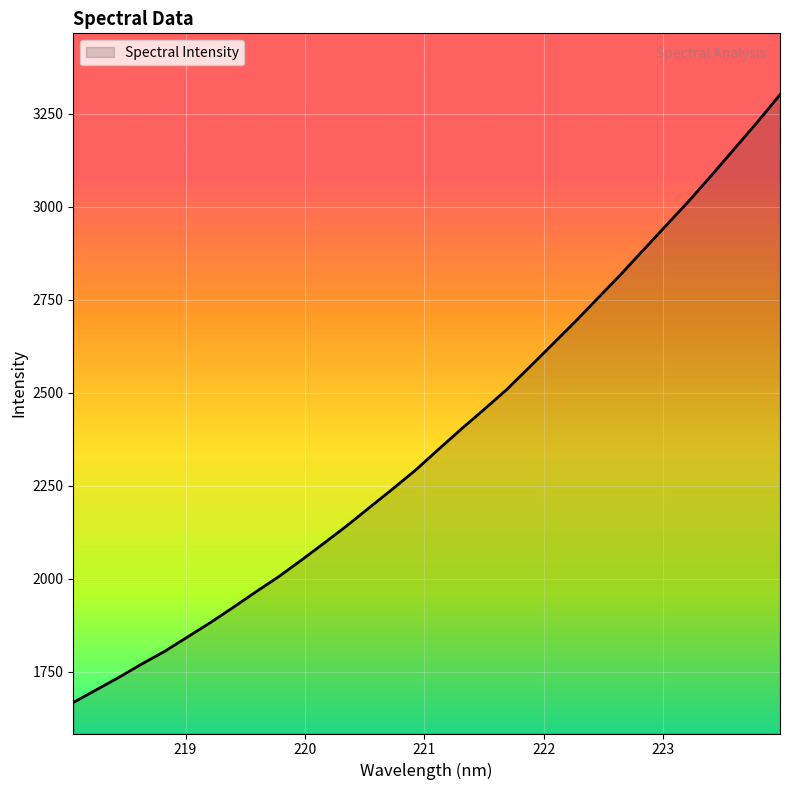

What is the maximum value shown in the chart?

3300.5